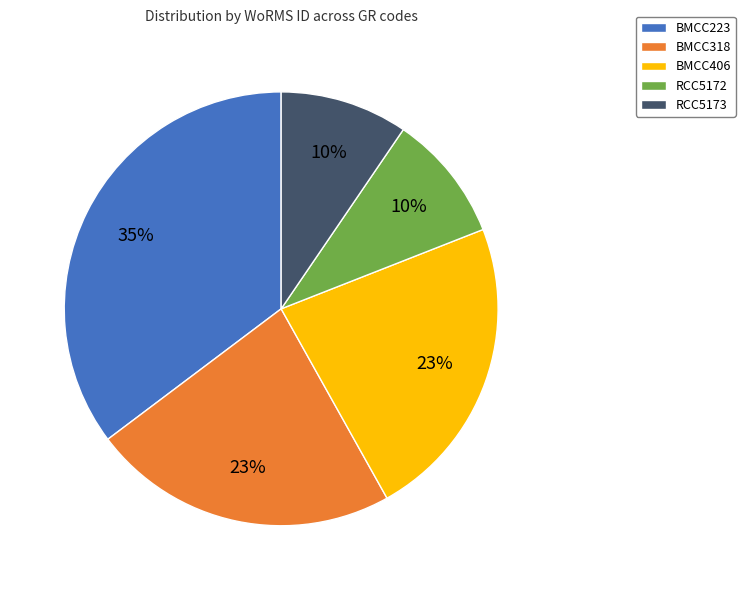

Is BMCC406 the majority of the pie?

No